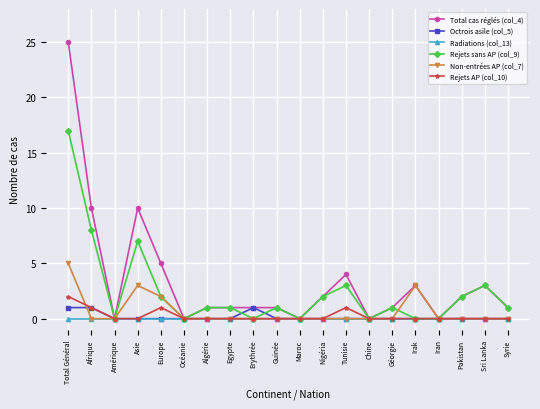

What is the label of the 18th point from the left?

Pakistan